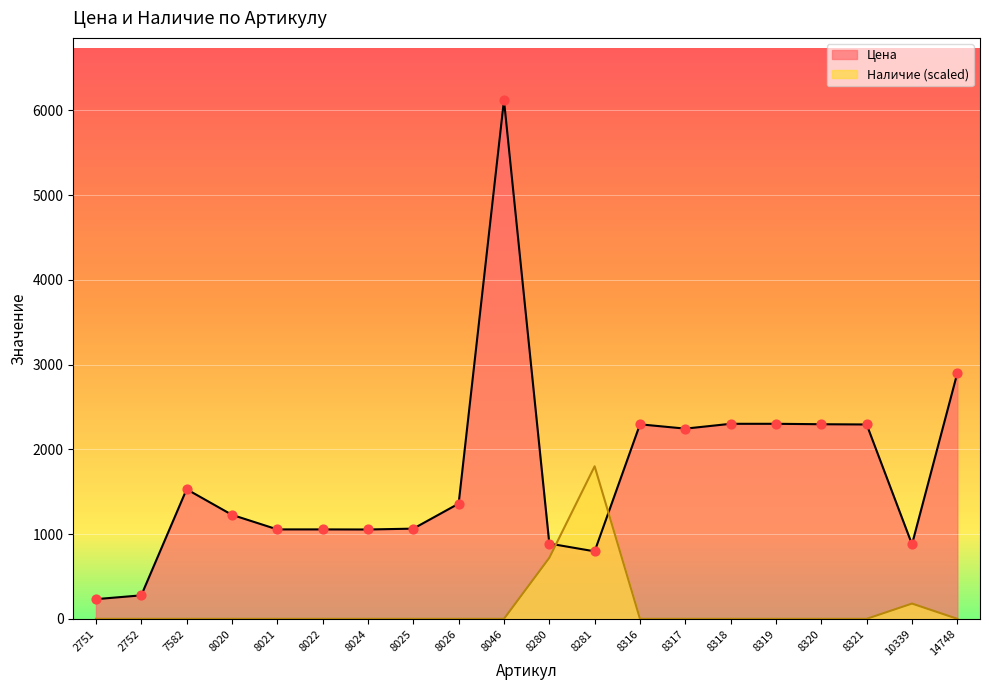

What are all the series names shown in the legend?

Цена, Наличие (scaled)